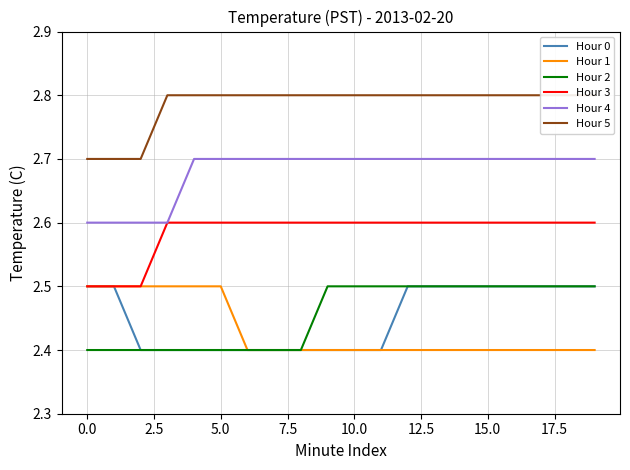

True or false: Hour 2 and Hour 4 intersect in this chart.

False